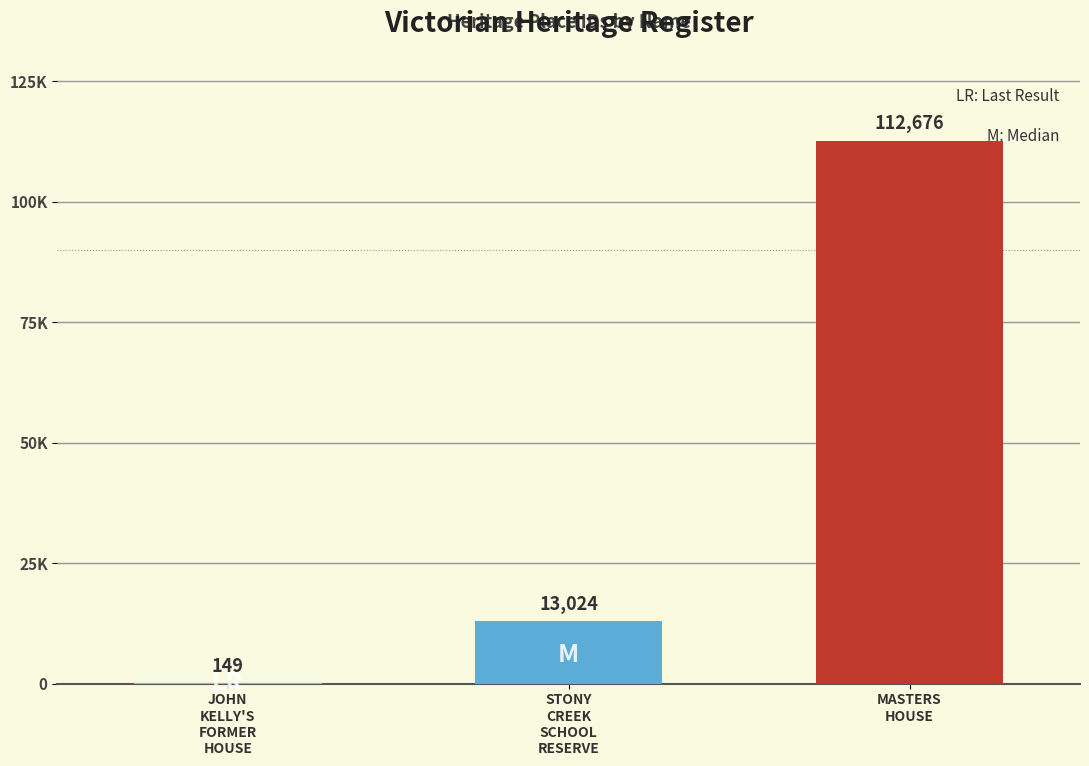

Rank the categories by value from highest to lowest.

MASTERS HOUSE, STONY CREEK SCHOOL RESERVE, JOHN KELLY'S FORMER HOUSE